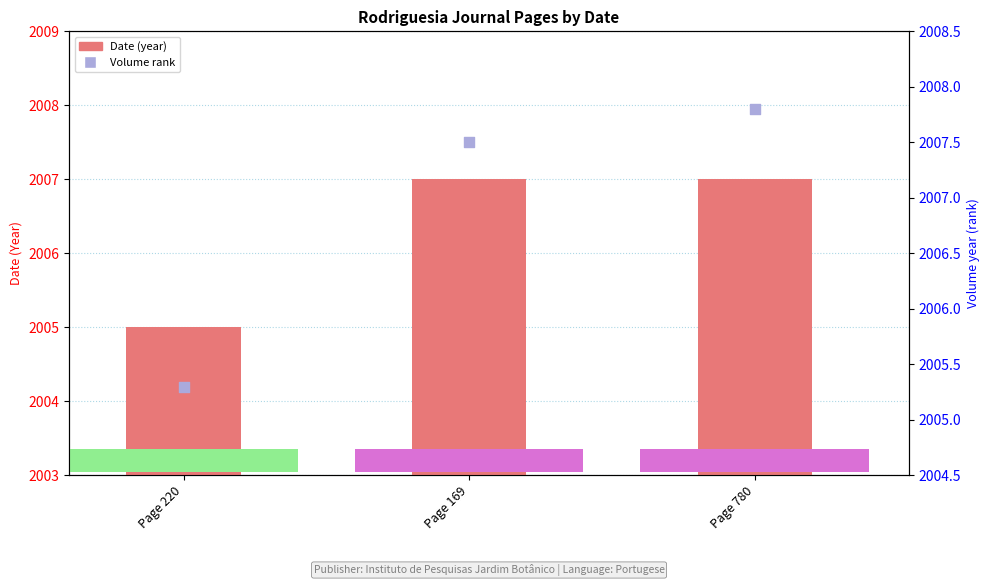

At which category is the sum across all series the highest?

Page 780